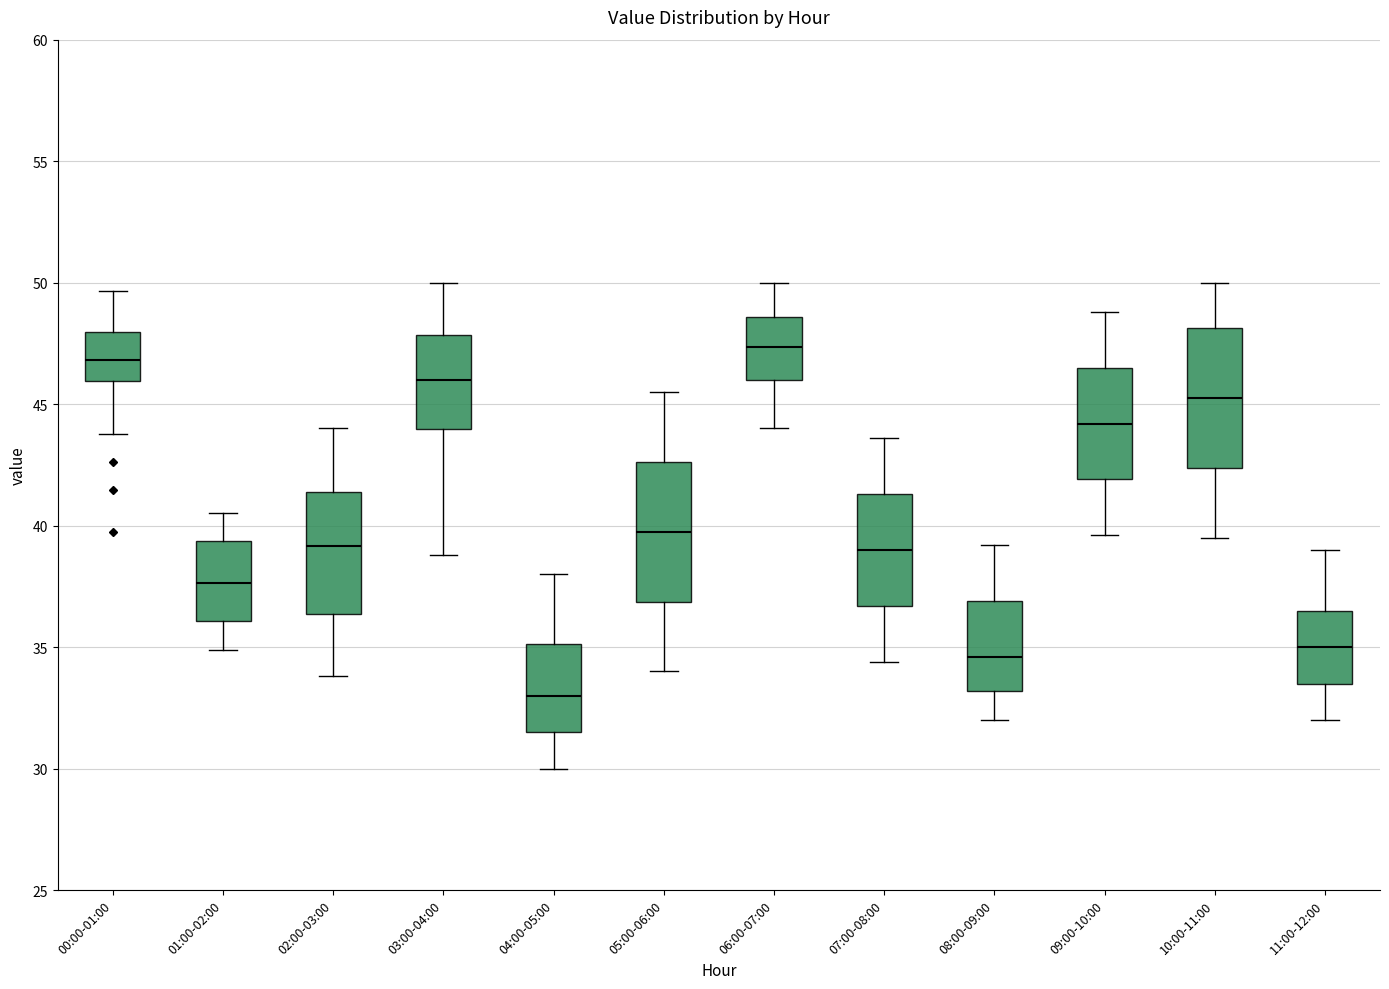

Reading left to right, transcribe this box plot: for each box, give where its median line is, the range the box spans, and where its two whiskers end, as read against the y-axis. The values are not printed on the chart, so give them approximately, as read against the axis.

00:00-01:00: median 47.0, box 46.0 to 48.0, whiskers 44.0 to 49.5
01:00-02:00: median 37.5, box 36.0 to 39.5, whiskers 35.0 to 40.5
02:00-03:00: median 39.0, box 36.5 to 41.5, whiskers 34.0 to 44.0
03:00-04:00: median 46.0, box 44.0 to 48.0, whiskers 39.0 to 50.0
04:00-05:00: median 33.0, box 31.5 to 35.0, whiskers 30.0 to 38.0
05:00-06:00: median 40.0, box 37.0 to 42.5, whiskers 34.0 to 45.5
06:00-07:00: median 47.5, box 46.0 to 48.5, whiskers 44.0 to 50.0
07:00-08:00: median 39.0, box 36.5 to 41.5, whiskers 34.5 to 43.5
08:00-09:00: median 34.5, box 33.0 to 37.0, whiskers 32.0 to 39.0
09:00-10:00: median 44.0, box 42.0 to 46.5, whiskers 39.5 to 49.0
10:00-11:00: median 45.5, box 42.5 to 48.0, whiskers 39.5 to 50.0
11:00-12:00: median 35.0, box 33.5 to 36.5, whiskers 32.0 to 39.0